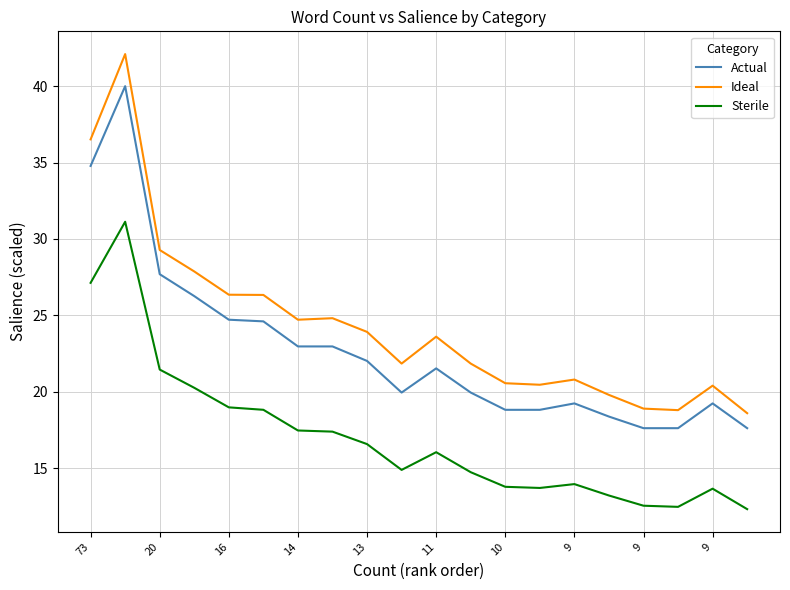

True or false: Ideal has more than 0 points higher than both neighbors.

True